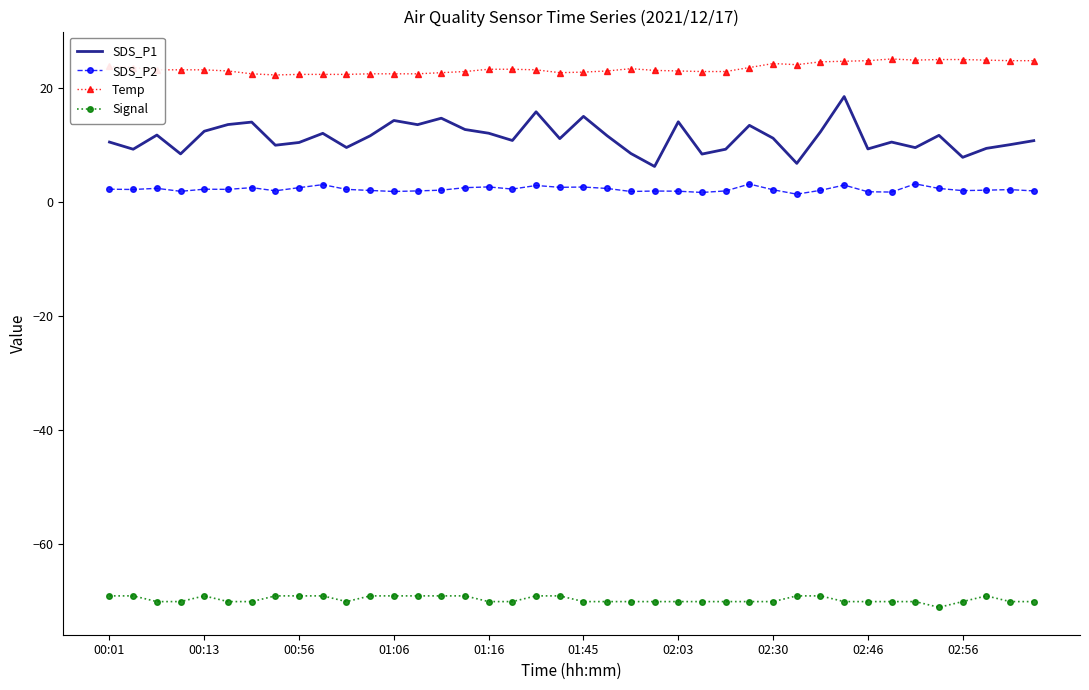

True or false: Temp and SDS_P2 intersect in this chart.

False